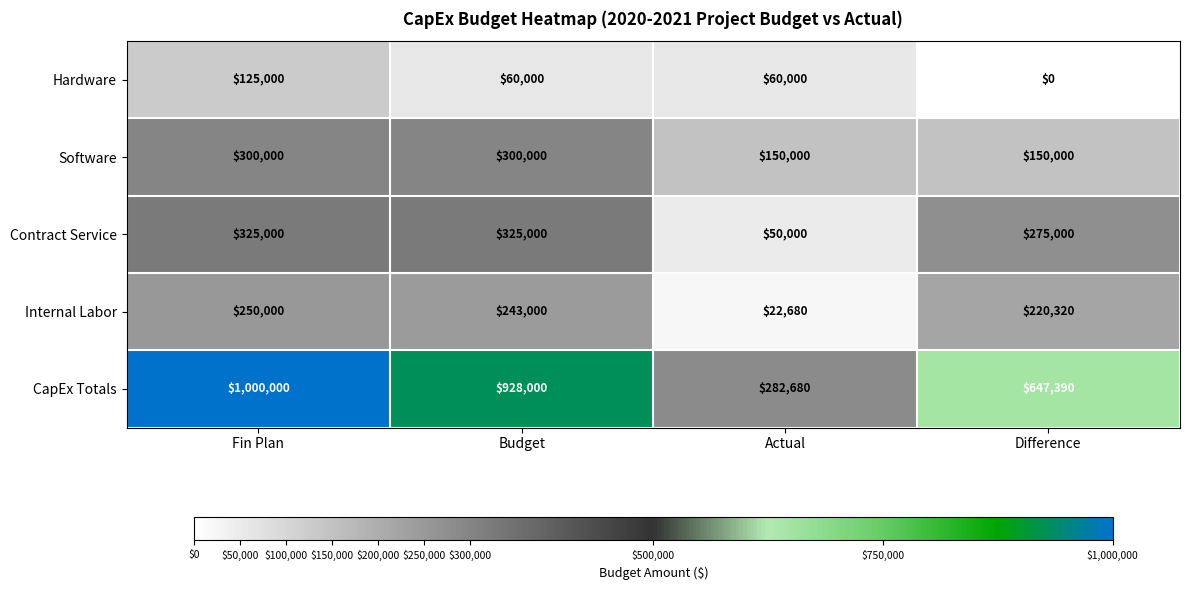

How many categories are shown in the chart?

4